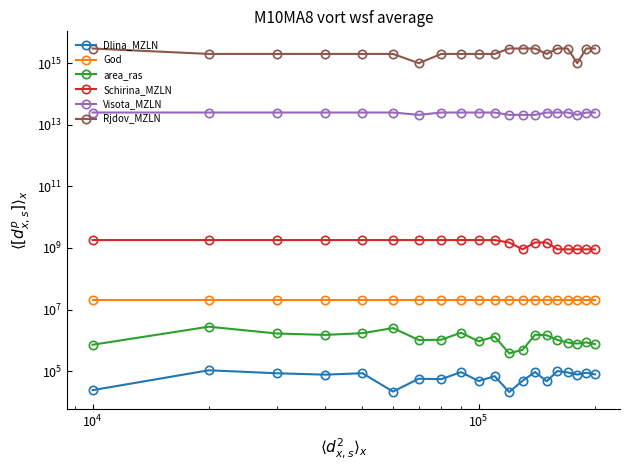

At how many categories does at least one series exceed 2033282532967420?

8